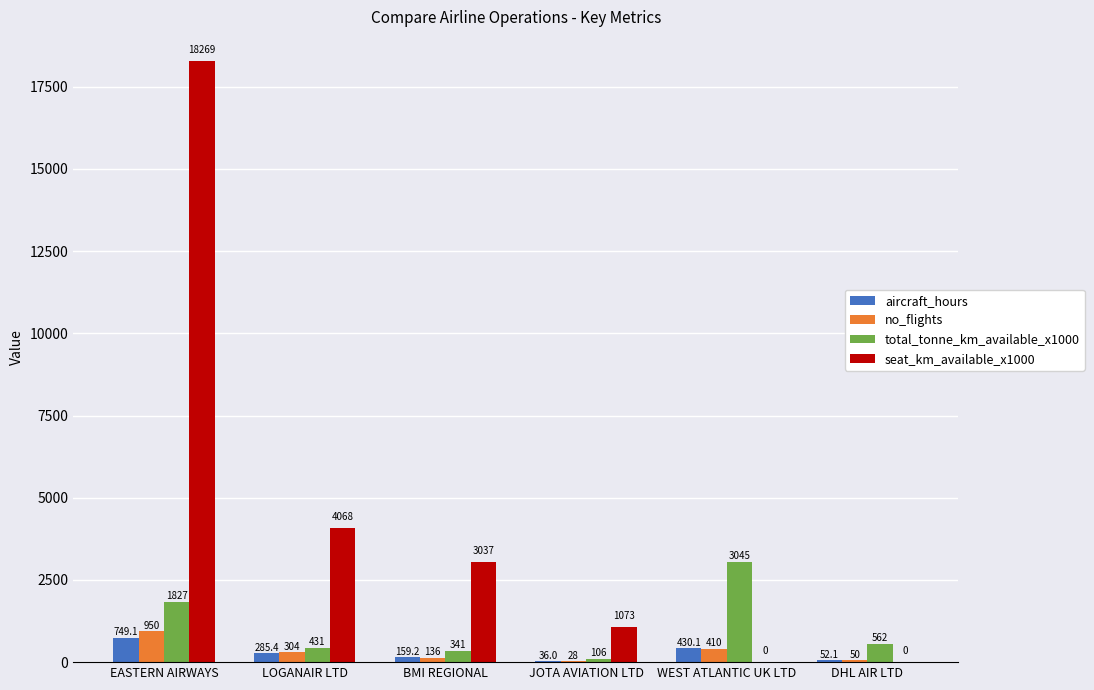

What is the maximum value for aircraft_hours?

749.1